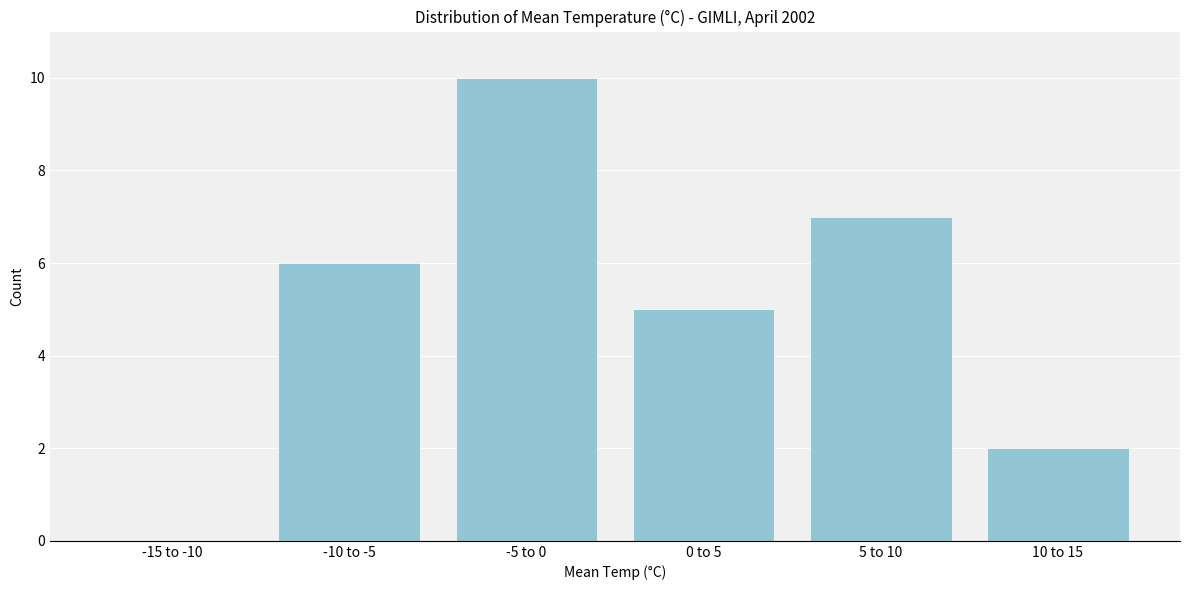

Reading left to right, list all the values displayed in this chart.

-15 to -10=0	-10 to -5=6	-5 to 0=10	0 to 5=5	5 to 10=7	10 to 15=2